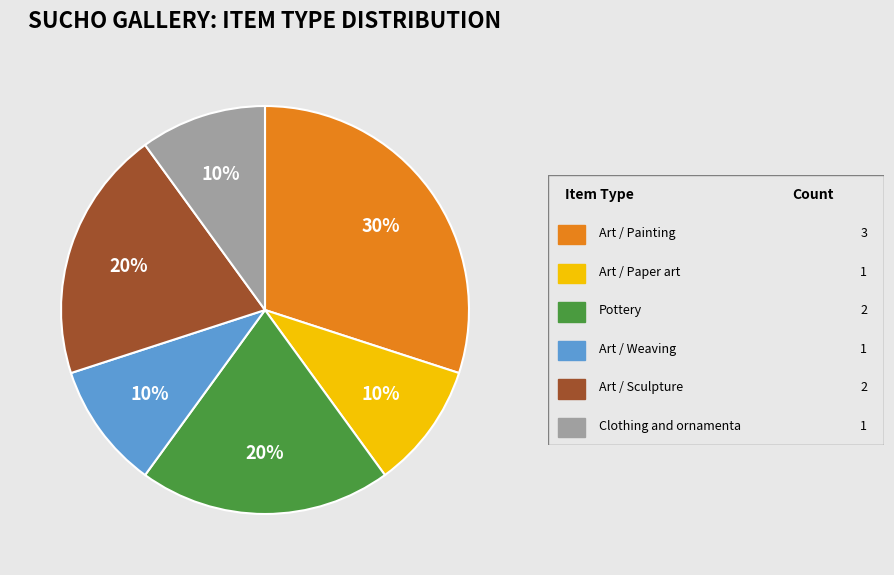

To the nearest percent, what is the difference between the largest and smallest slice percentages?

20%